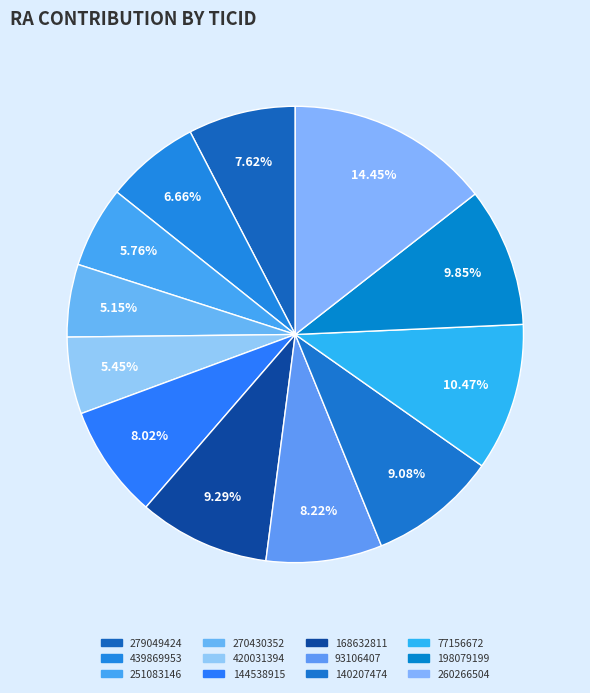

Is there a majority slice in this chart?

No